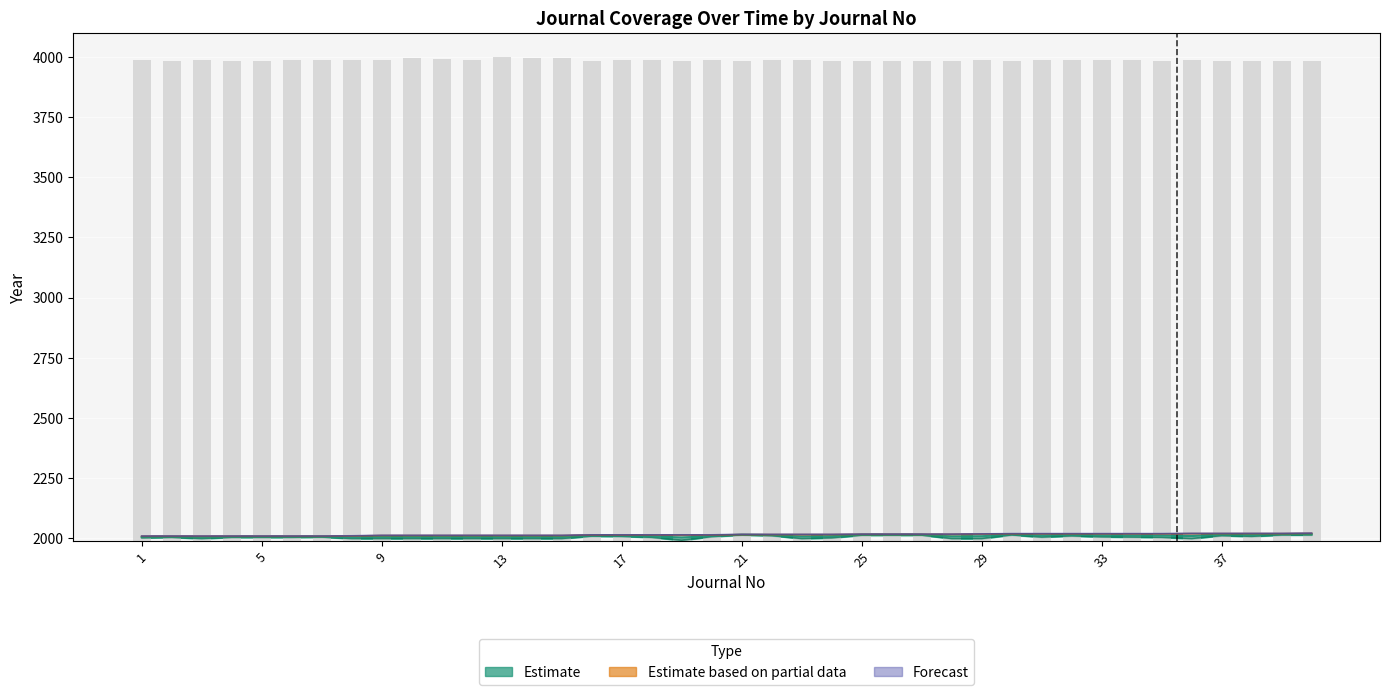

Is it true that end_year equals 3251.0 at 7?

False